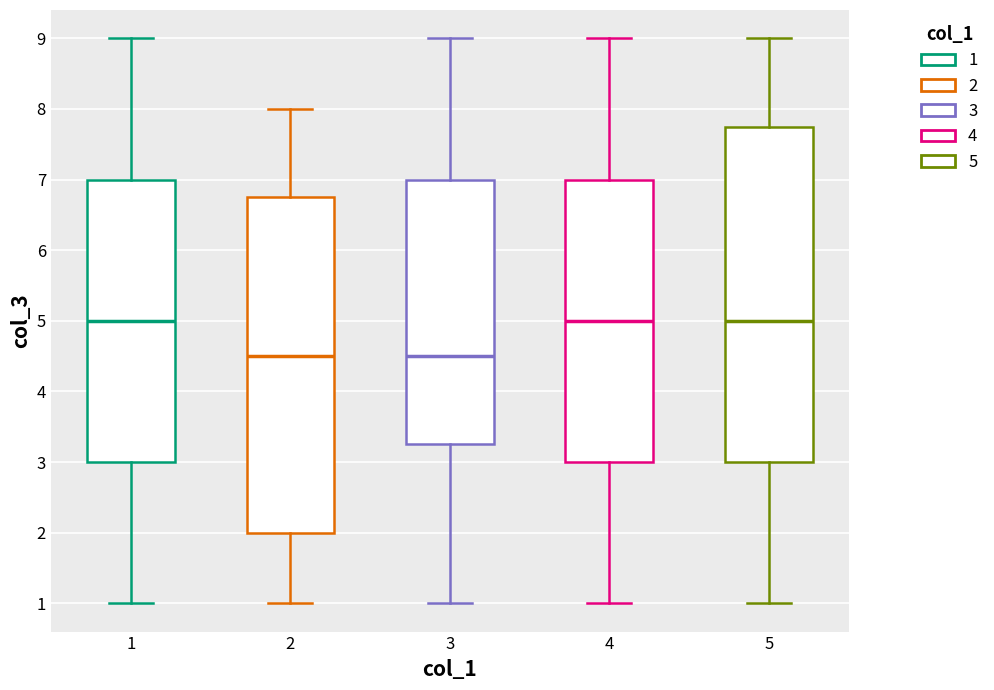

Where does the lower whisker of the box at x = 3 end on the y-axis? The values are not printed on the chart, so give them approximately, as read against the axis.

1.0